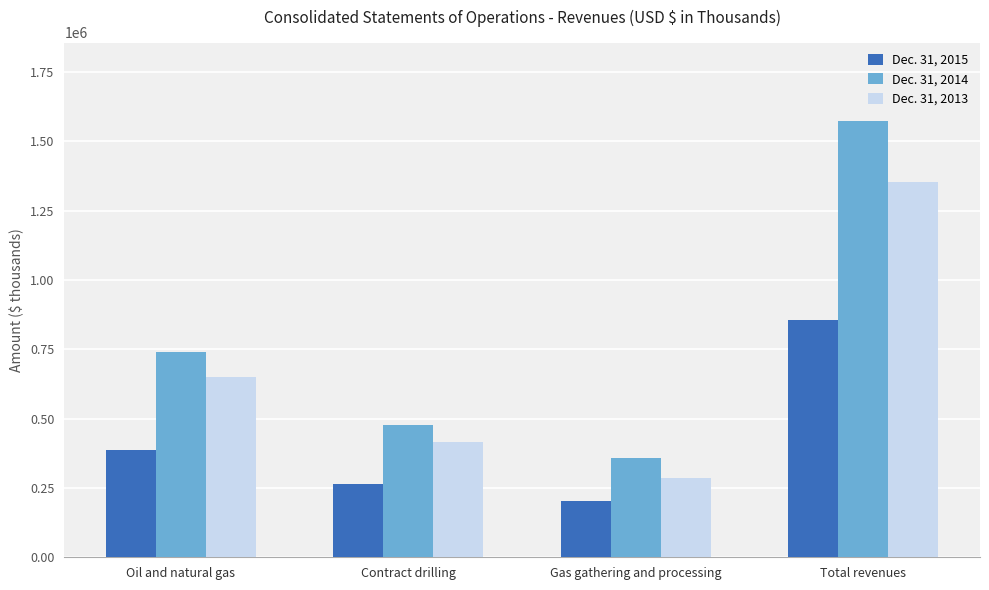

At Oil and natural gas, list the series in order from smallest to largest.

Dec. 31, 2015, Dec. 31, 2013, Dec. 31, 2014